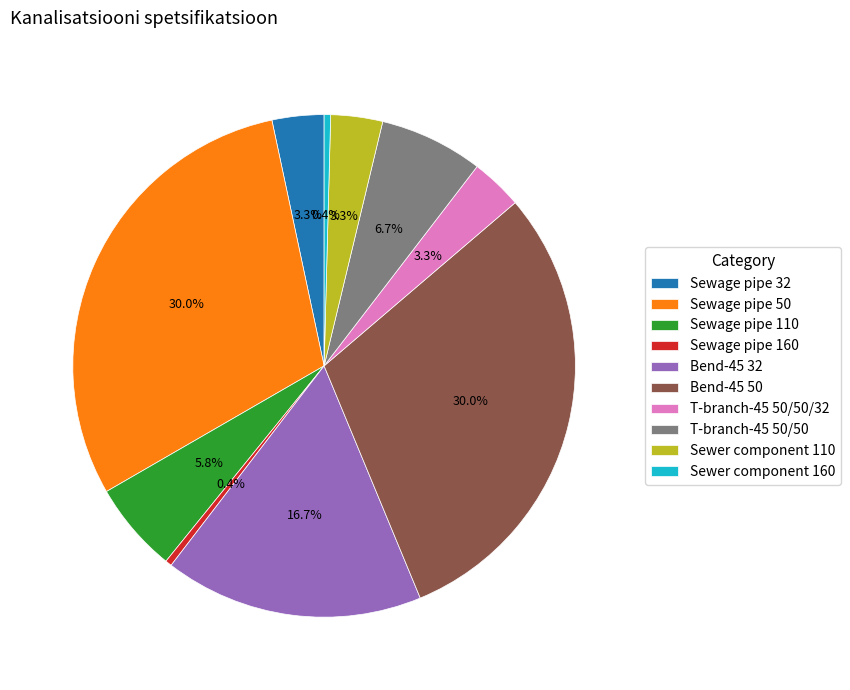

Which has a higher value, T-branch-45 50/50/32 or Bend-45 32?

Bend-45 32